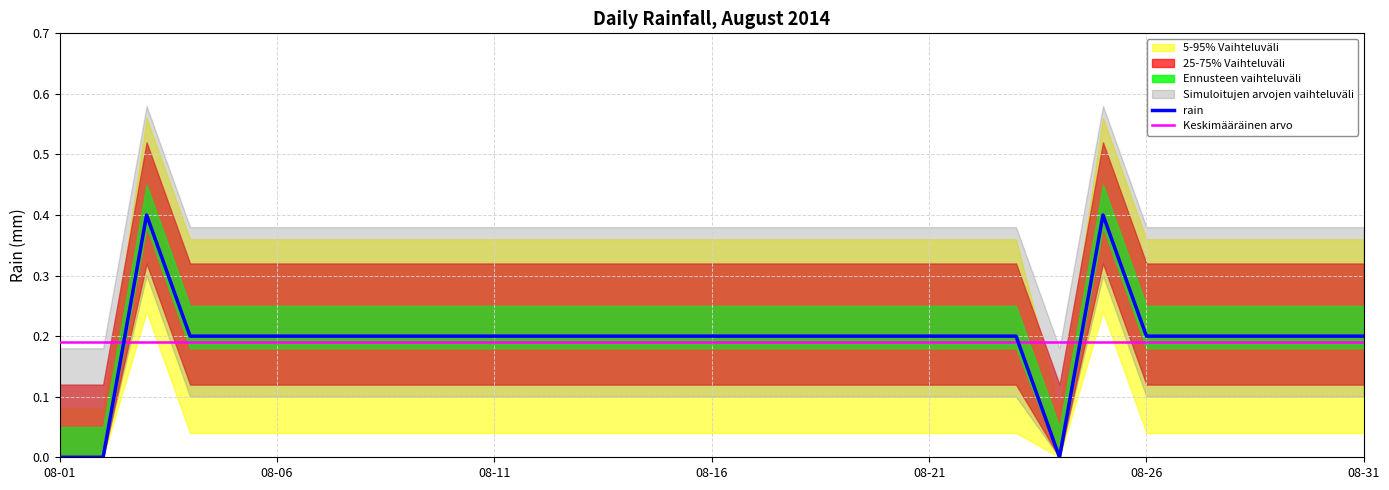

What is the maximum value for rain?

0.4